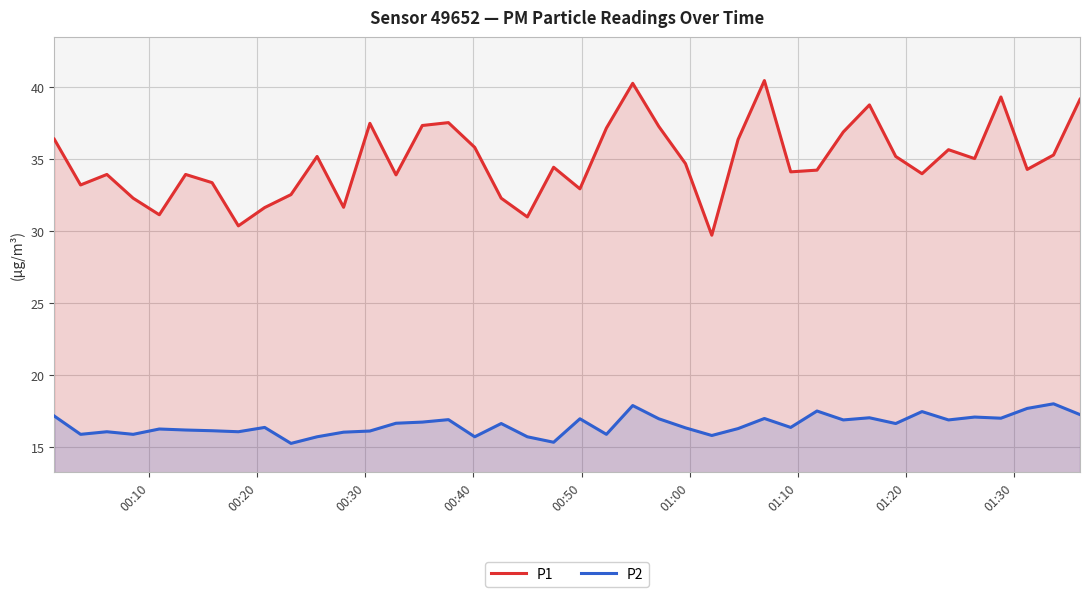

In P1, how many points are higher than both neighbors (excluding endpoints)?

11